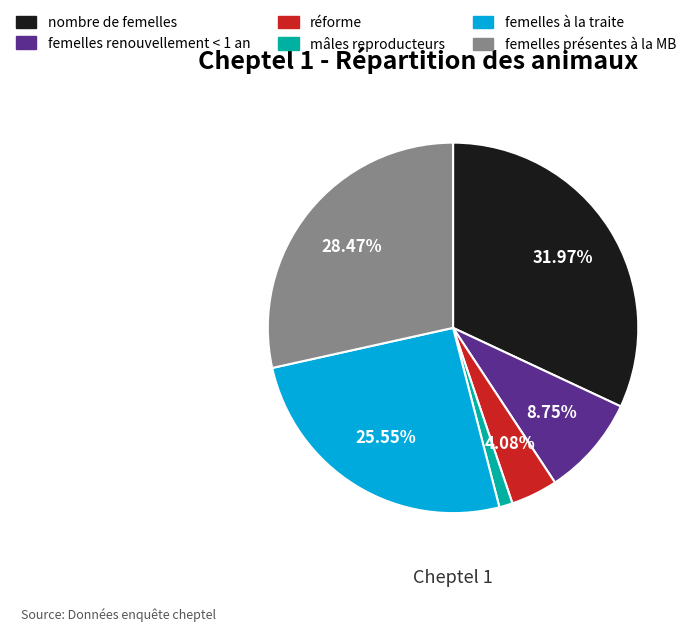

Rank the categories by value from lowest to highest.

mâles reproducteurs, réforme, femelles renouvellement < 1 an, femelles à la traite, femelles présentes à la MB, nombre de femelles